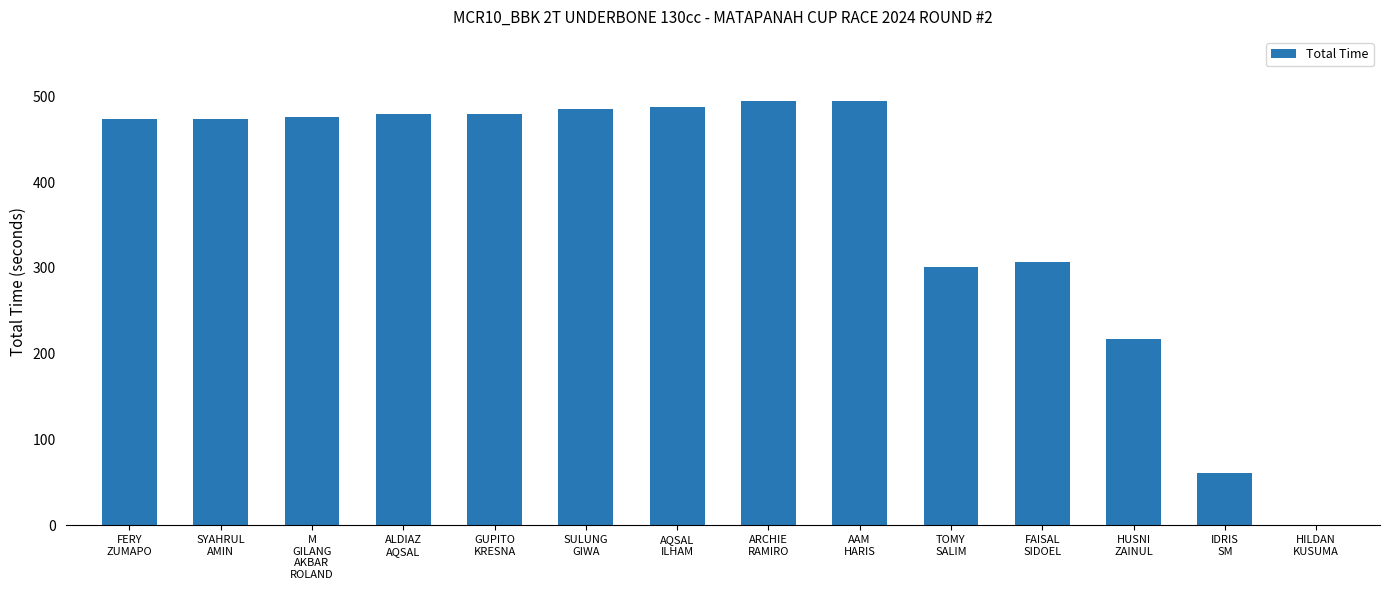

How many data points are above 475?

7